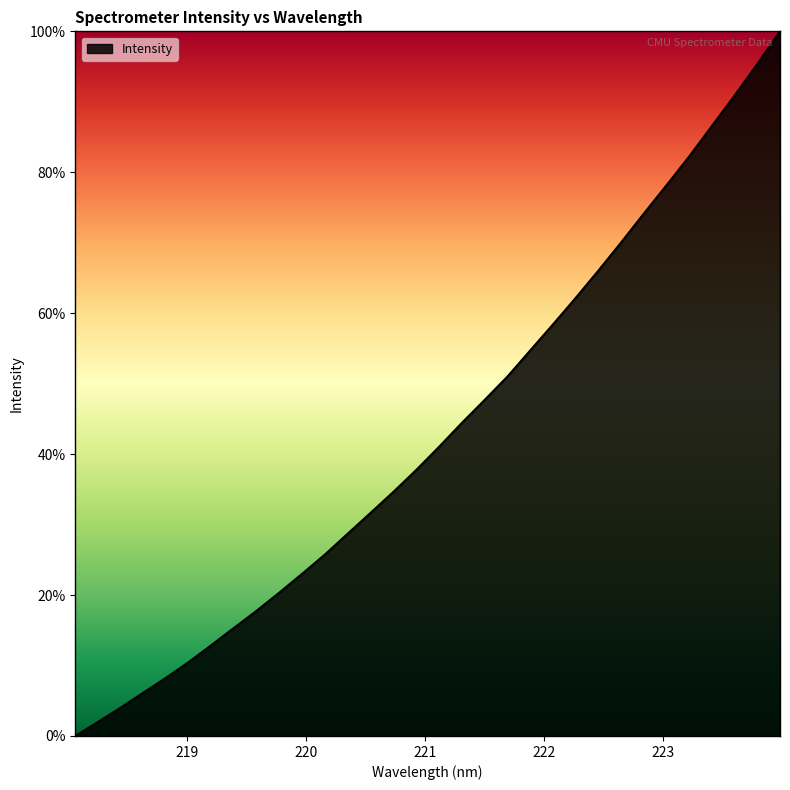

What is the average value?

43.2